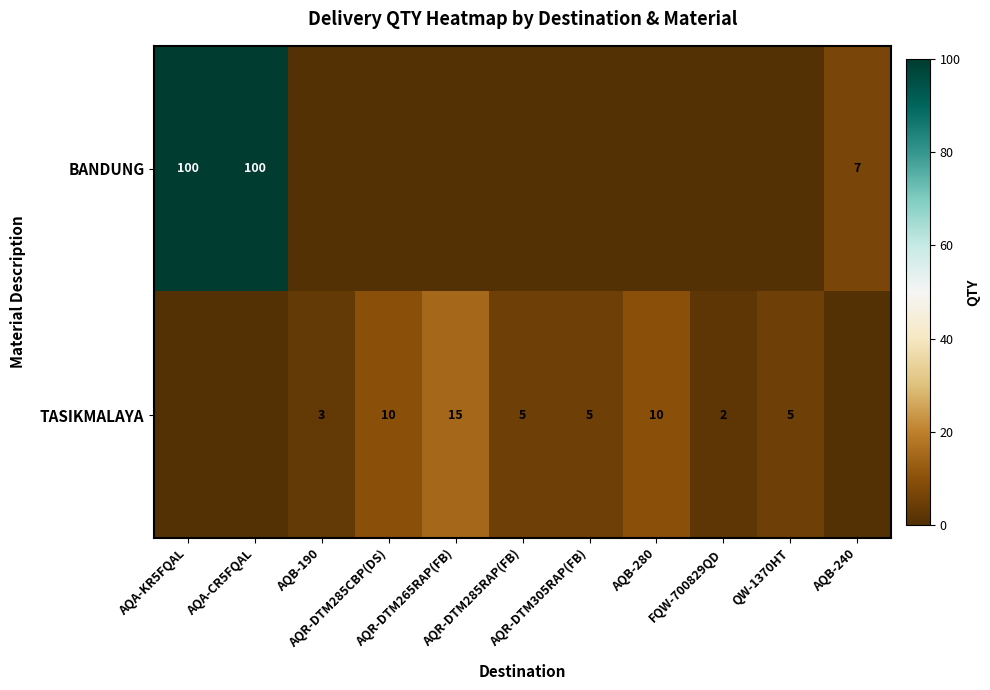

How many data points in TASIKMALAYA are less than 5?

5